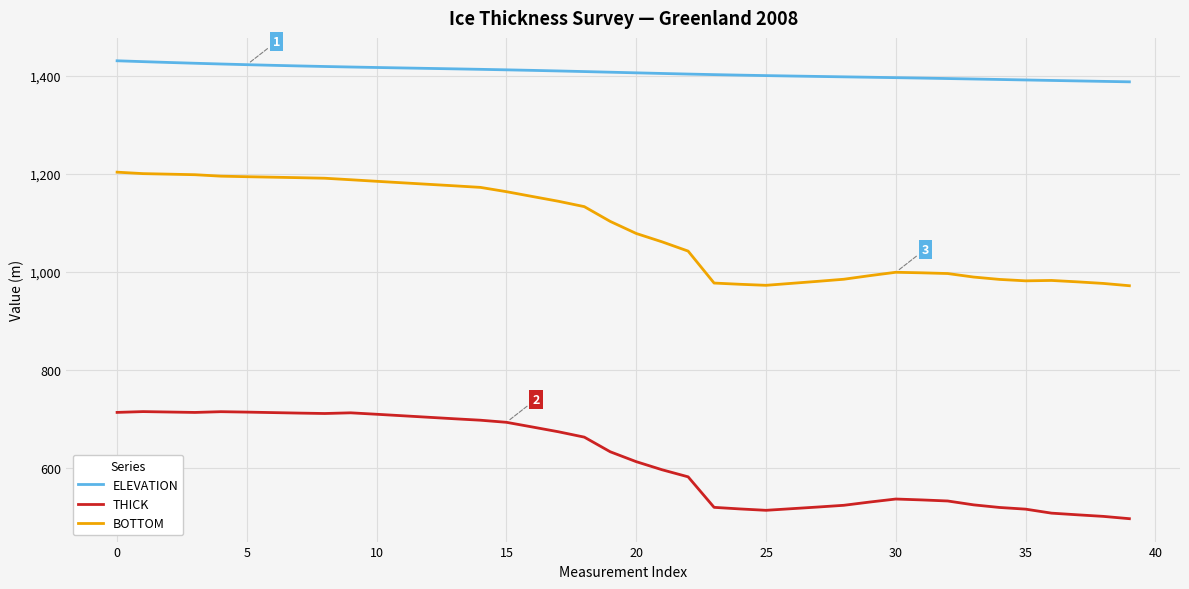

What is the sum of all BOTTOM values?

43433.5